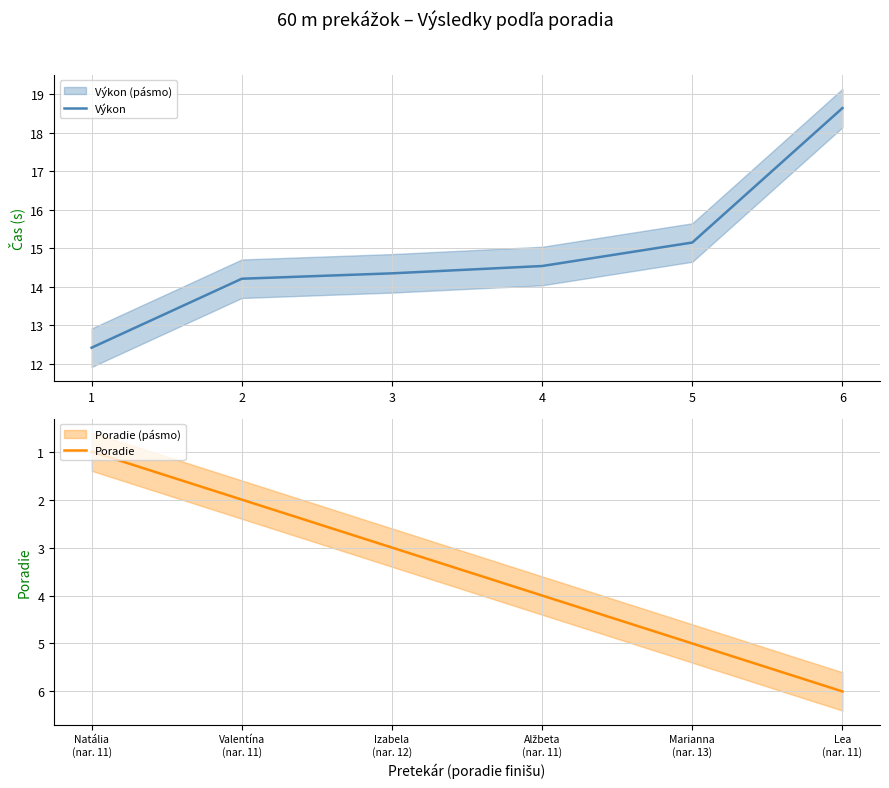

How many lines are shown in the chart?

2